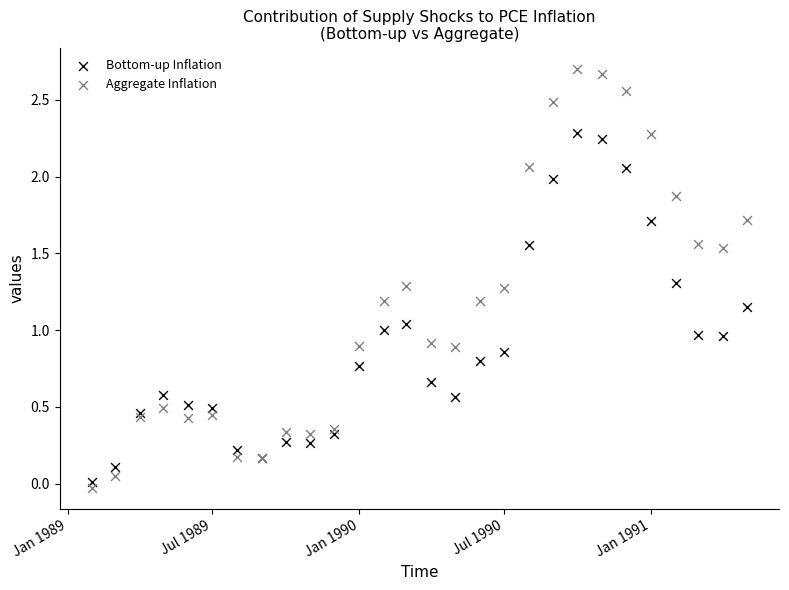

Which series has the largest Y range (max minus min)?

Aggregate Inflation